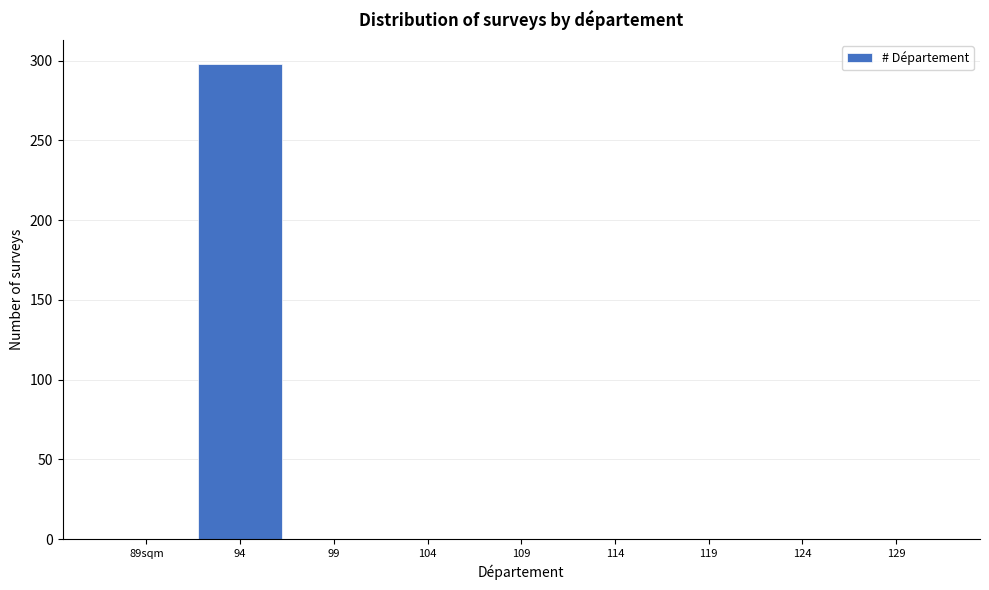

True or false: the data shows -131 at 104.

False